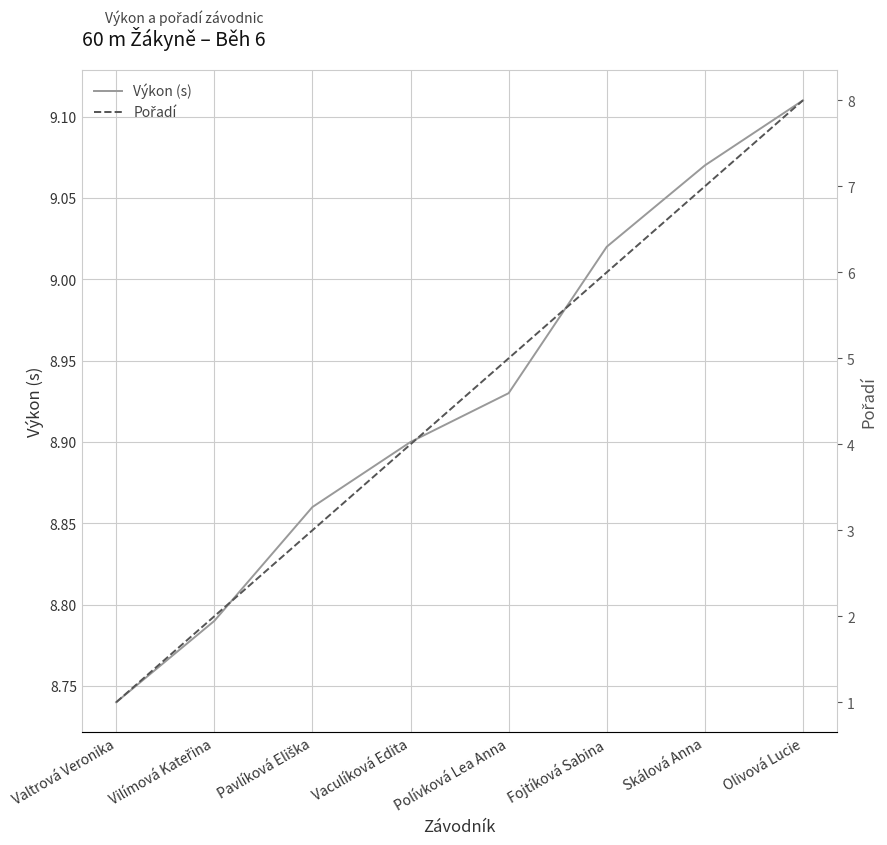

Rank the categories by Výkon (s) value from lowest to highest.

Valtrová Veronika, Vilímová Kateřina, Pavlíková Eliška, Vaculíková Edita, Polívková Lea Anna, Fojtíková Sabina, Skálová Anna, Olivová Lucie